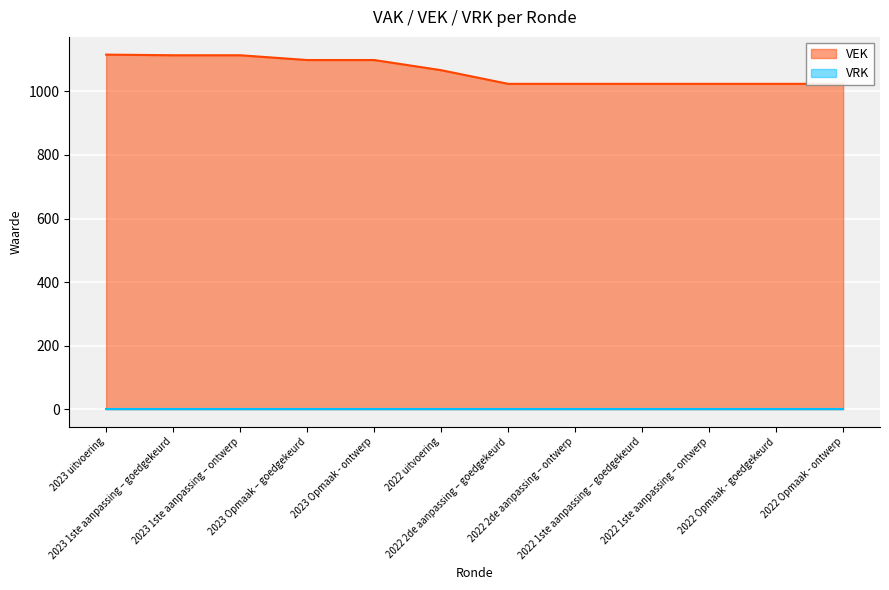

Rank the categories by value from highest to lowest.

2023 uitvoering, 2023 1ste aanpassing – goedgekeurd, 2023 1ste aanpassing – ontwerp, 2023 Opmaak – goedgekeurd, 2023 Opmaak - ontwerp, 2022 uitvoering, 2022 2de aanpassing – goedgekeurd, 2022 2de aanpassing – ontwerp, 2022 1ste aanpassing – goedgekeurd, 2022 1ste aanpassing – ontwerp, 2022 Opmaak - goedgekeurd, 2022 Opmaak - ontwerp